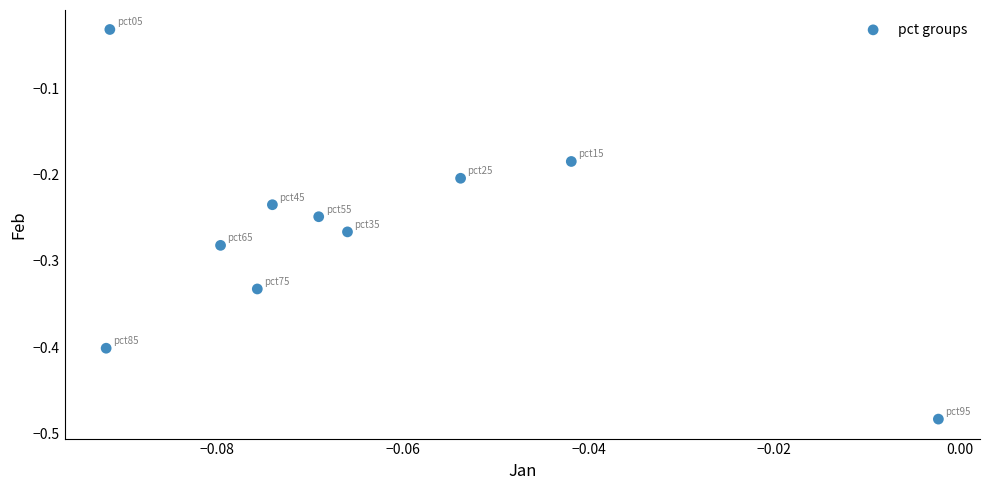

What is the range of Y values (max minus min)?

0.5